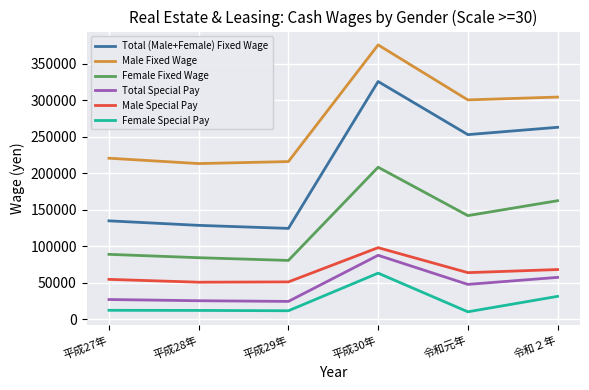

At 令和元年, list the series in order from smallest to largest.

Female Special Pay, Total Special Pay, Male Special Pay, Female Fixed Wage, Total (Male+Female) Fixed Wage, Male Fixed Wage